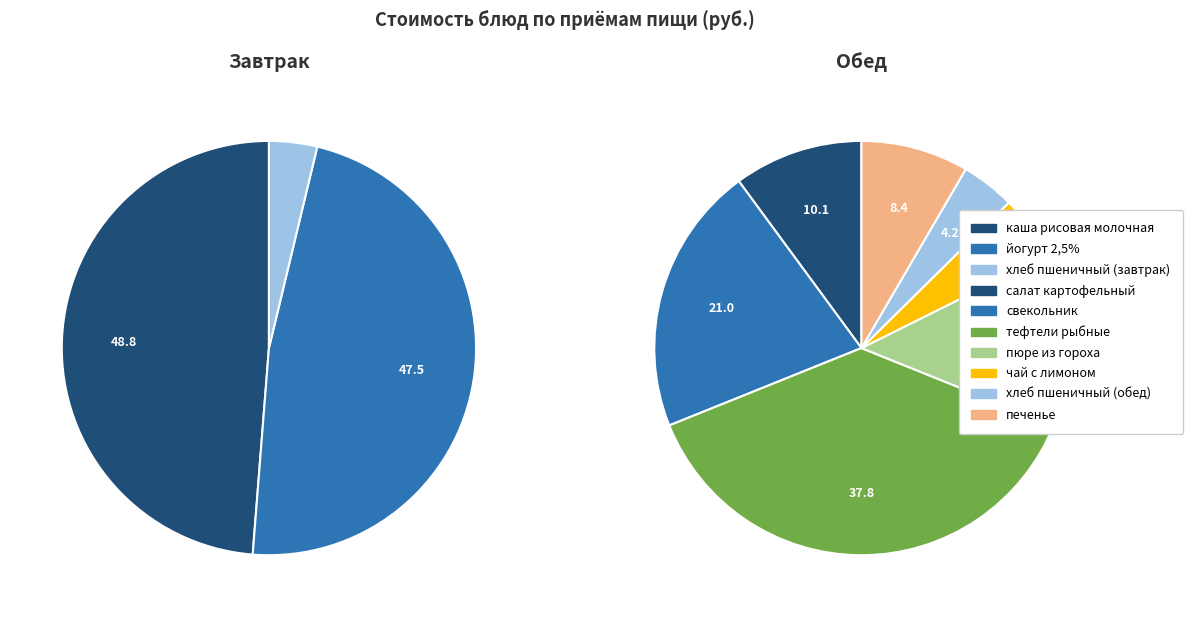

Do тефтели рыбные с соусом томатным and пюре из гороха с маслом together represent more than half of the pie?

No